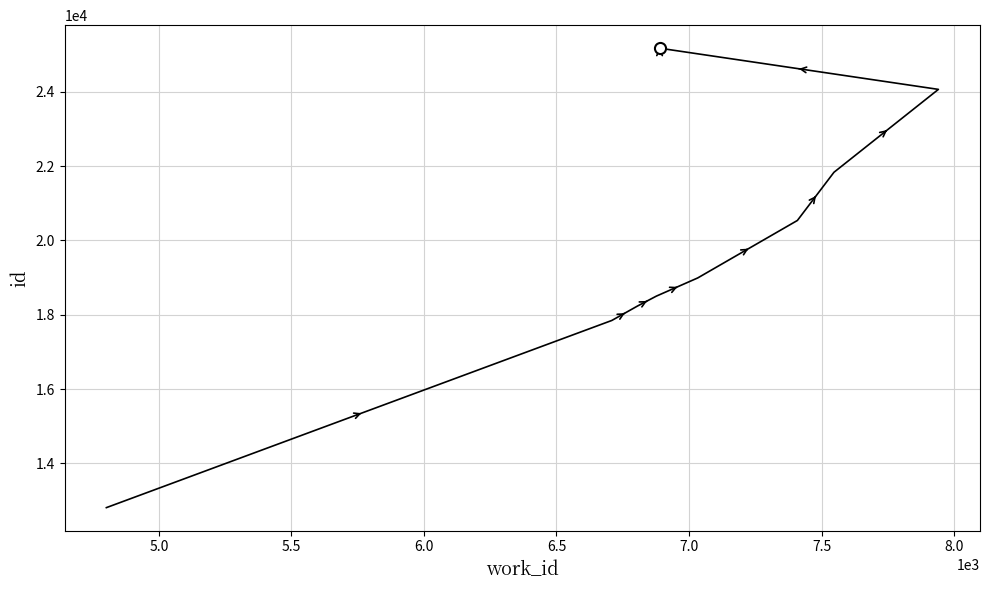

Does the chart have visible grid lines?

Yes